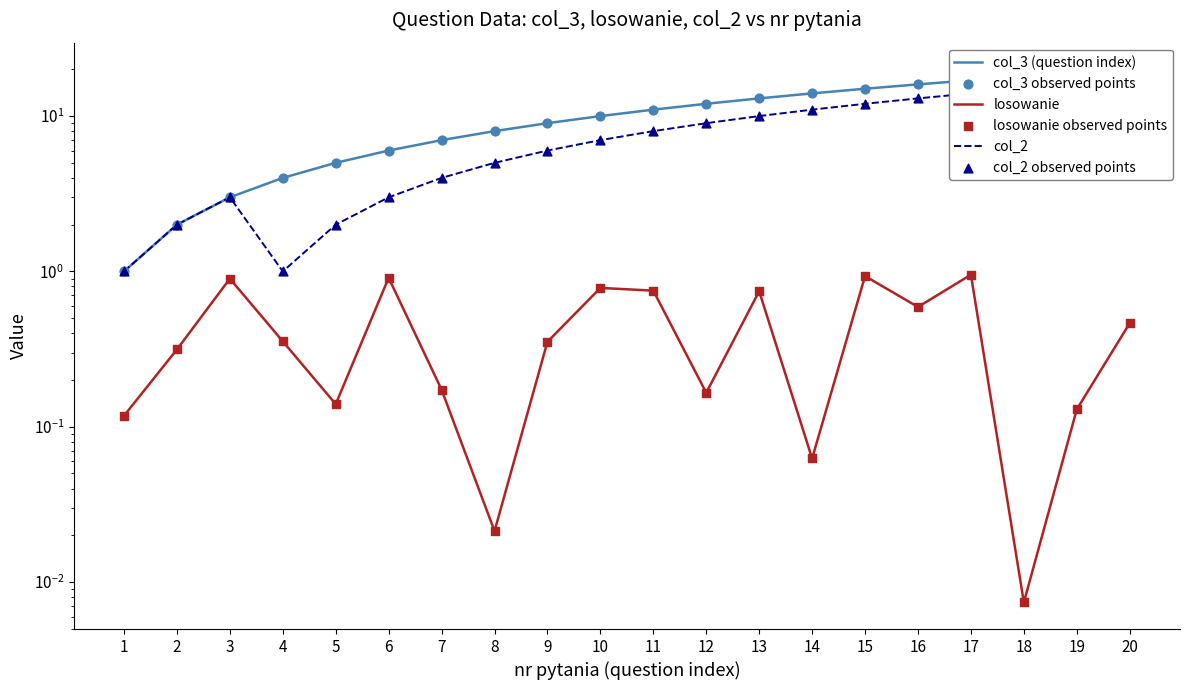

What is the total value across all series at 18?

66.0